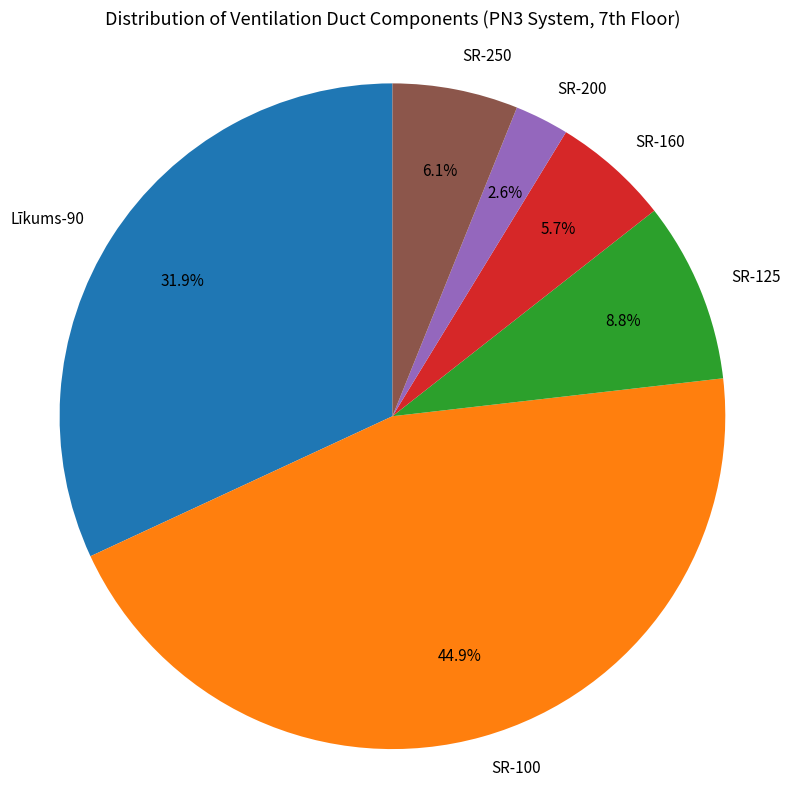

To the nearest percent, what is the average slice percentage?

17%